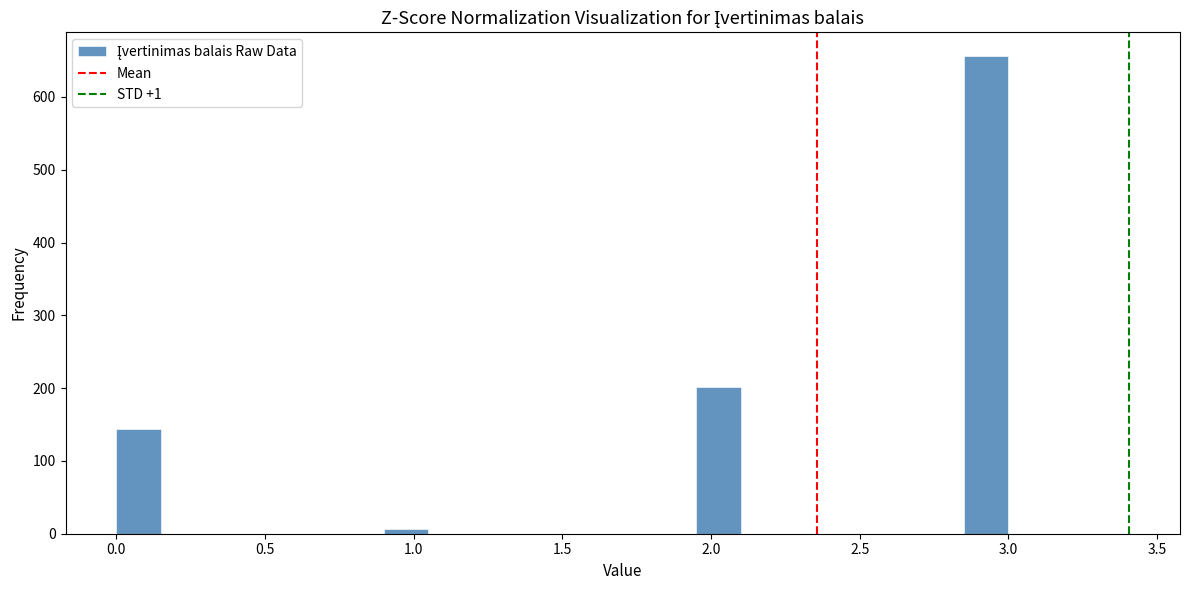

Read against the x-axis, roughly where is the centre of the tallest bar?

2.95